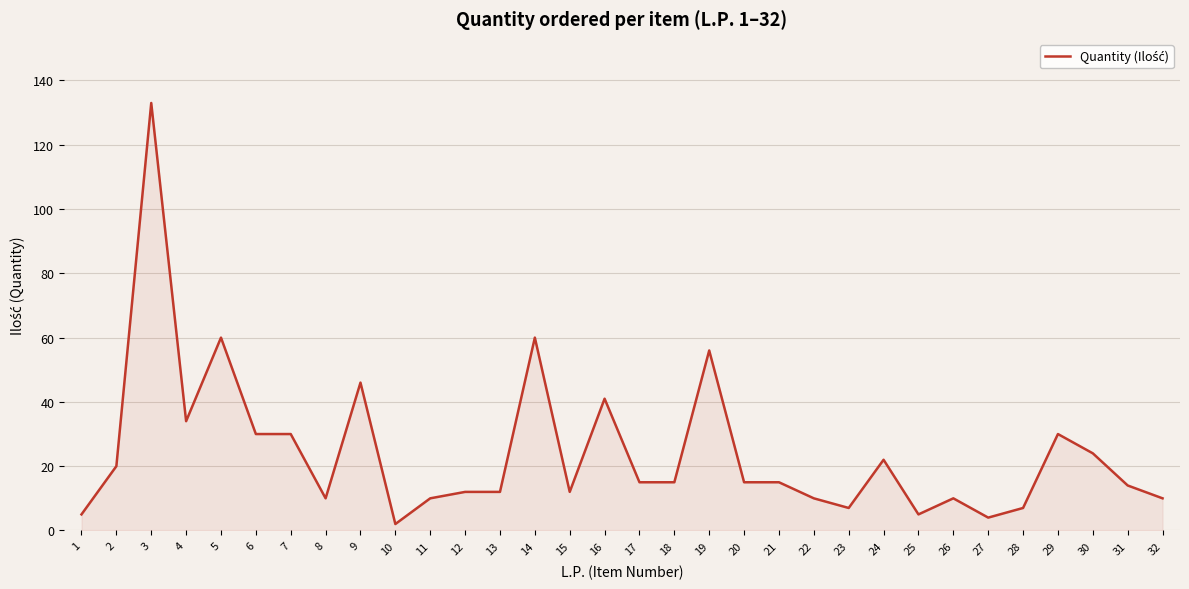

The value at 3 is 133. True or false?

True